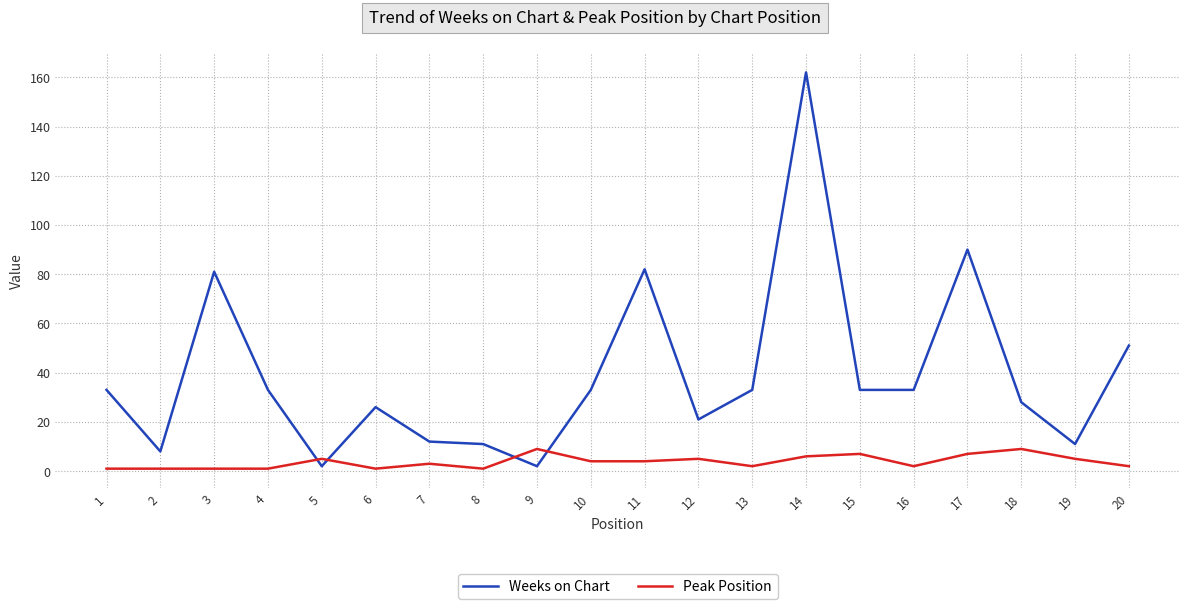

Where is the first local minimum for Weeks on Chart?

2